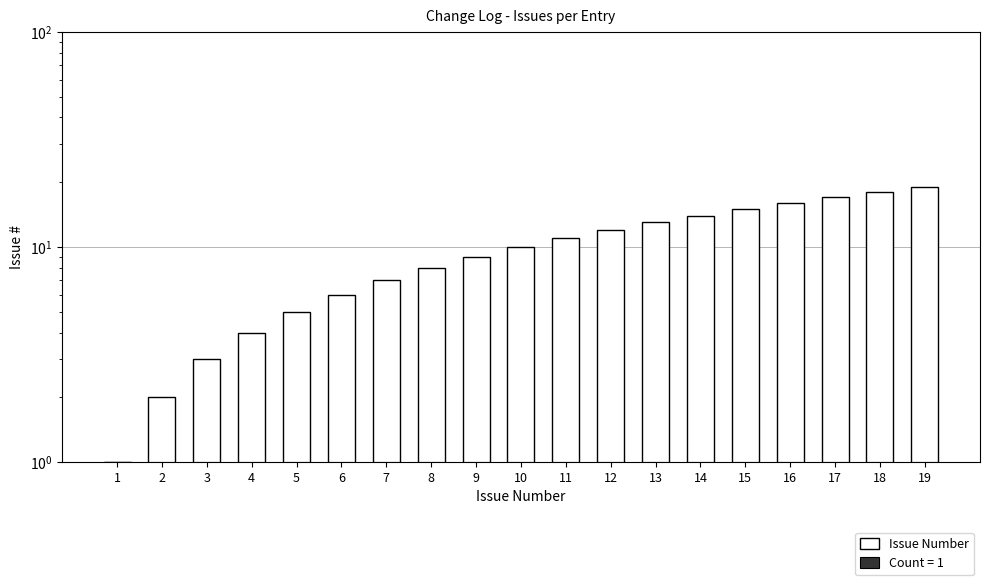

What is the approximate value at 13?

13